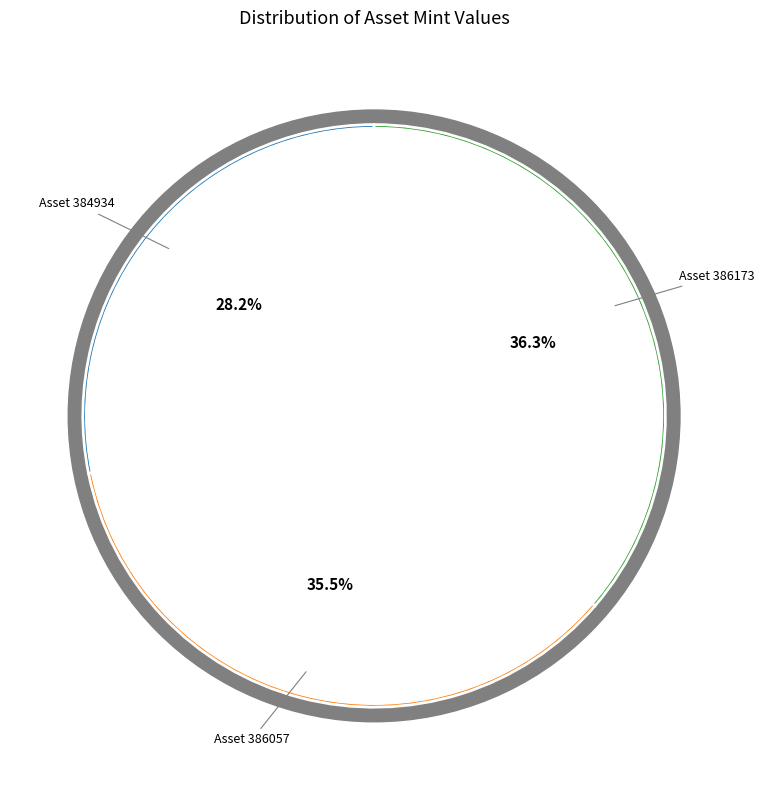

Combined, what portion of the pie is 1099527384934 and 1099527386057?

63.7%